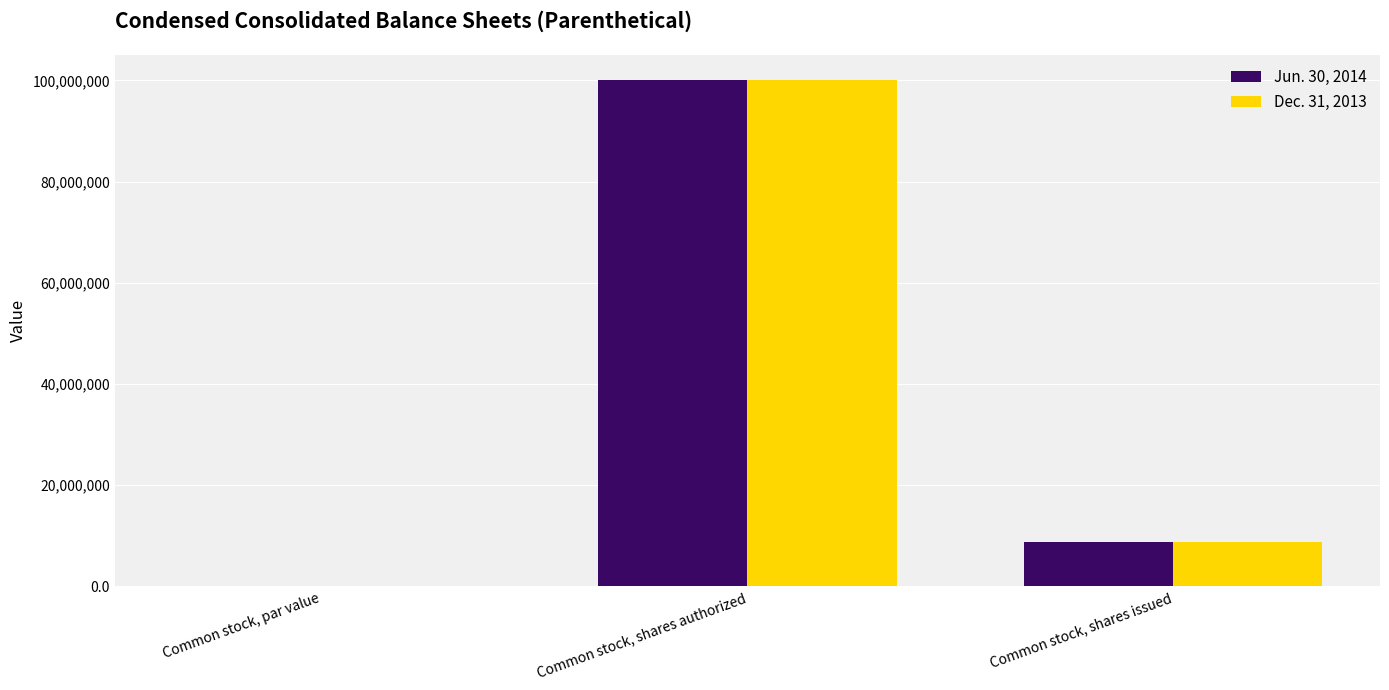

Count the number of categories in the chart.

3